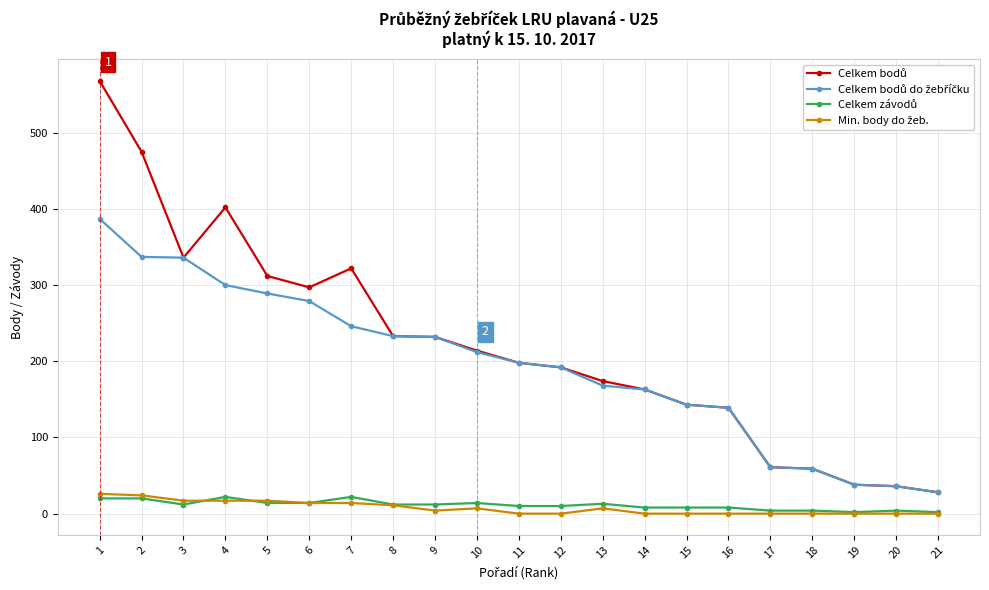

The Min. body do žeb. series shows 14 at 6. True or false?

True